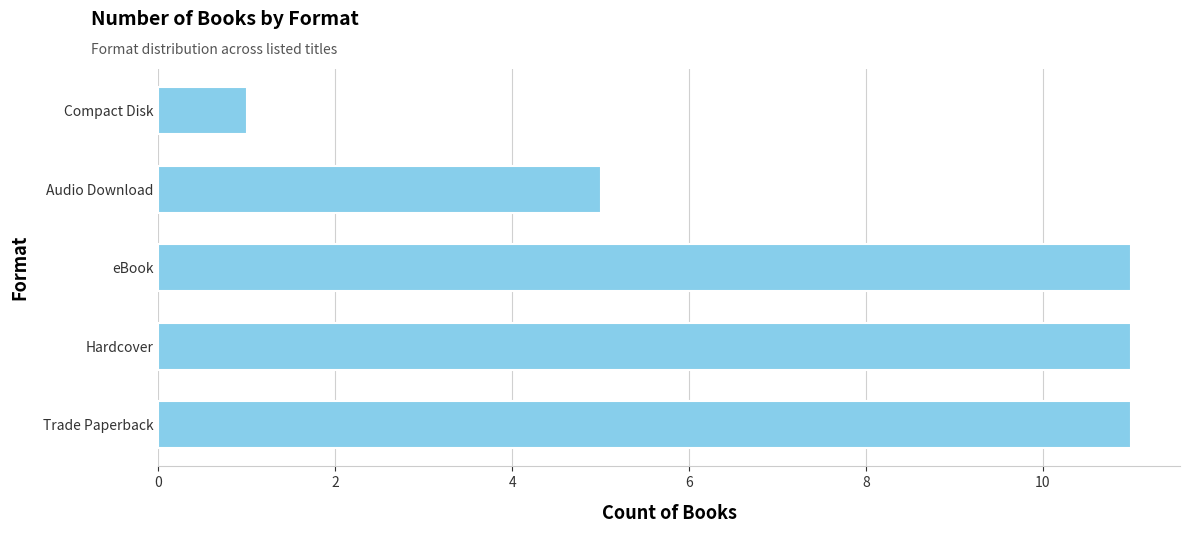

What is the average value?

8